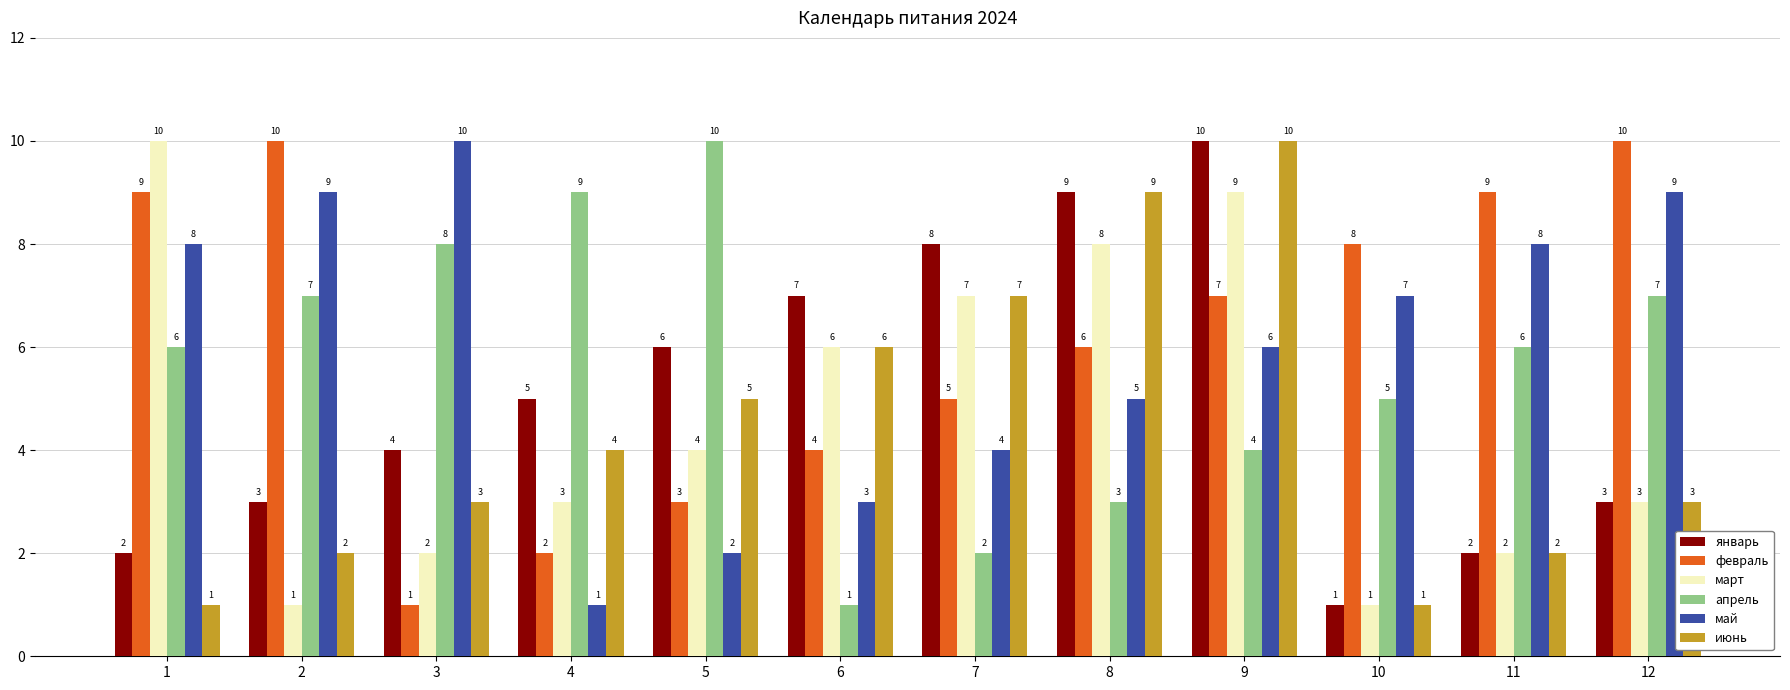

What are all the series names shown in the legend?

январь, февраль, март, апрель, май, июнь